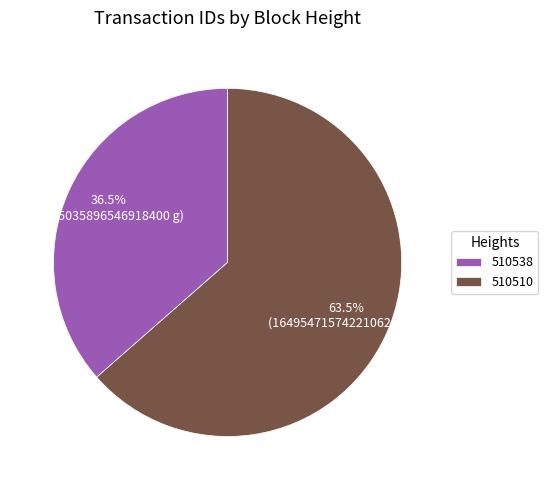

Does 510538 account for over 50% of the chart?

No